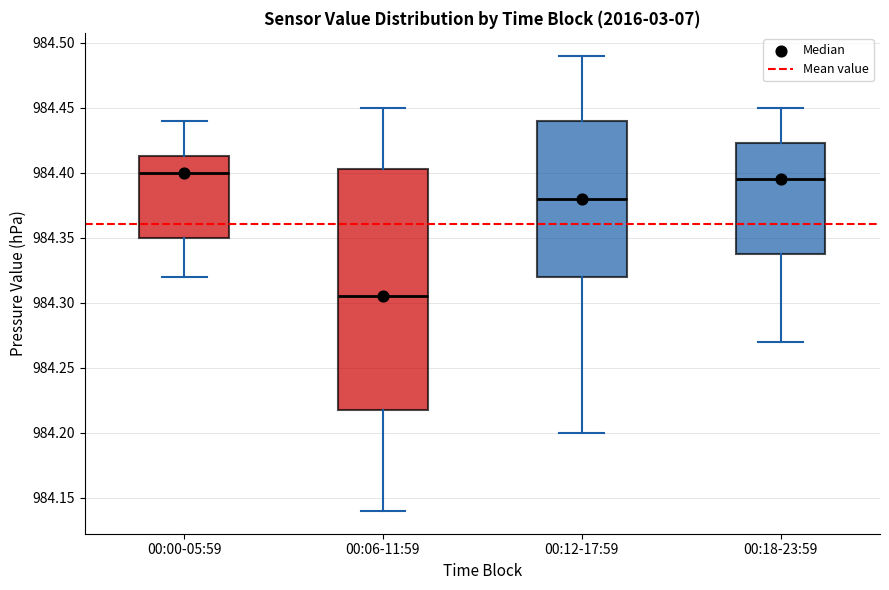

Where does the lower whisker of the box for 00:06-11:59 end on the y-axis? The values are not printed on the chart, so give them approximately, as read against the axis.

984.140